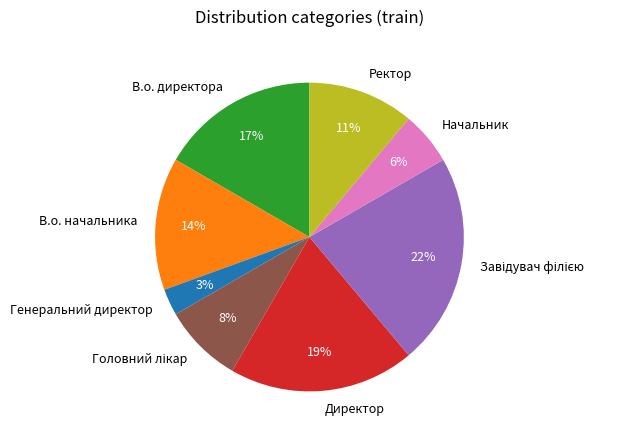

Does any single category account for the majority?

No